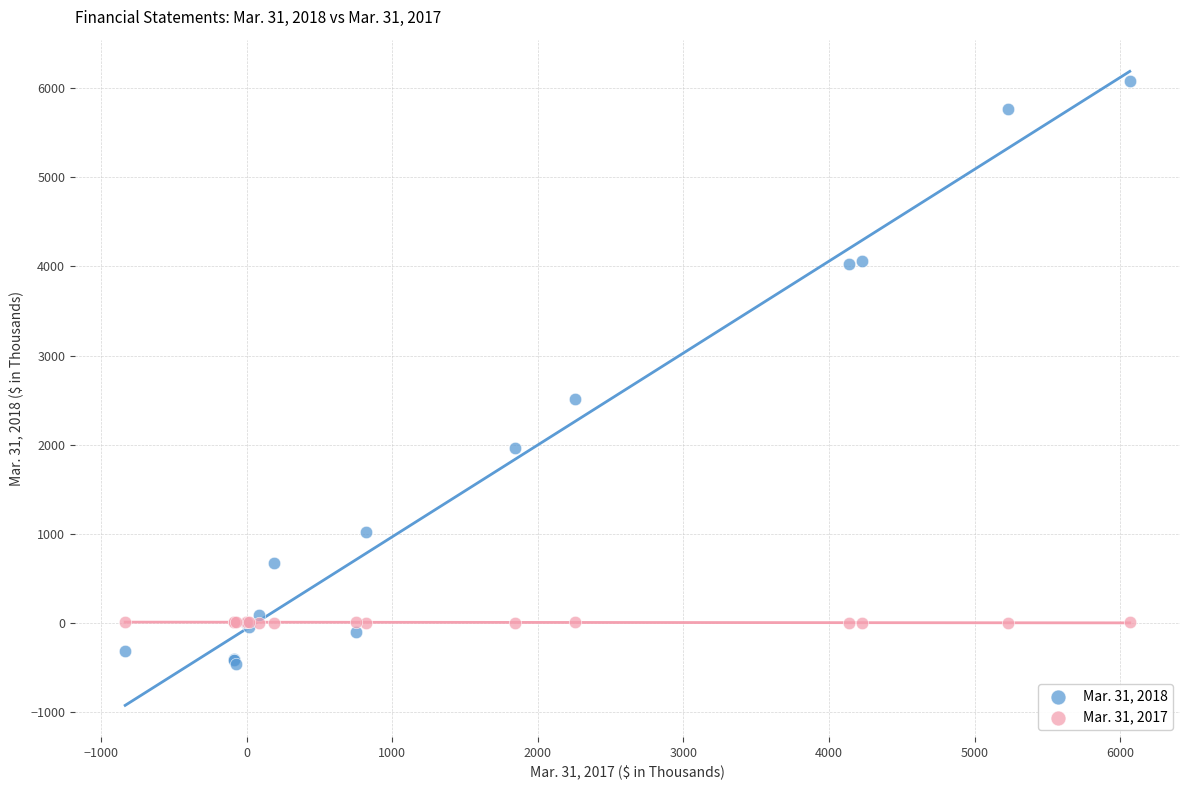

Across all series, what Y value is closest to 2808?

2510.0